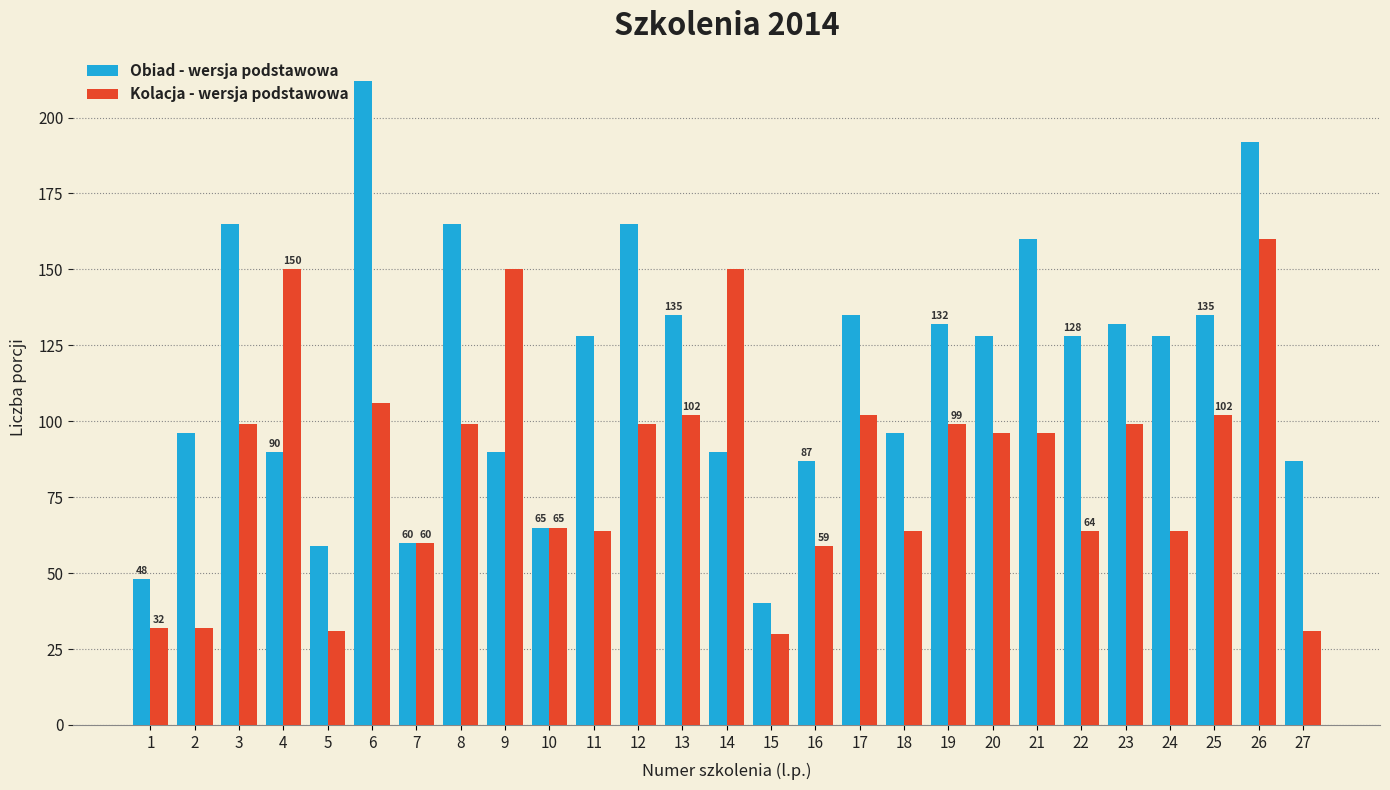

Reading left to right, transcribe all the data shown in this chart.

Obiad - wersja podstawowa: 1=48	2=96	3=165	4=90	5=59	6=212	7=60	8=165	9=90	10=65	11=128	12=165	13=135	14=90	15=40	16=87	17=135	18=96	19=132	20=128	21=160	22=128	23=132	24=128	25=135	26=192	27=87
Kolacja - wersja podstawowa: 1=32	2=32	3=99	4=150	5=31	6=106	7=60	8=99	9=150	10=65	11=64	12=99	13=102	14=150	15=30	16=59	17=102	18=64	19=99	20=96	21=96	22=64	23=99	24=64	25=102	26=160	27=31